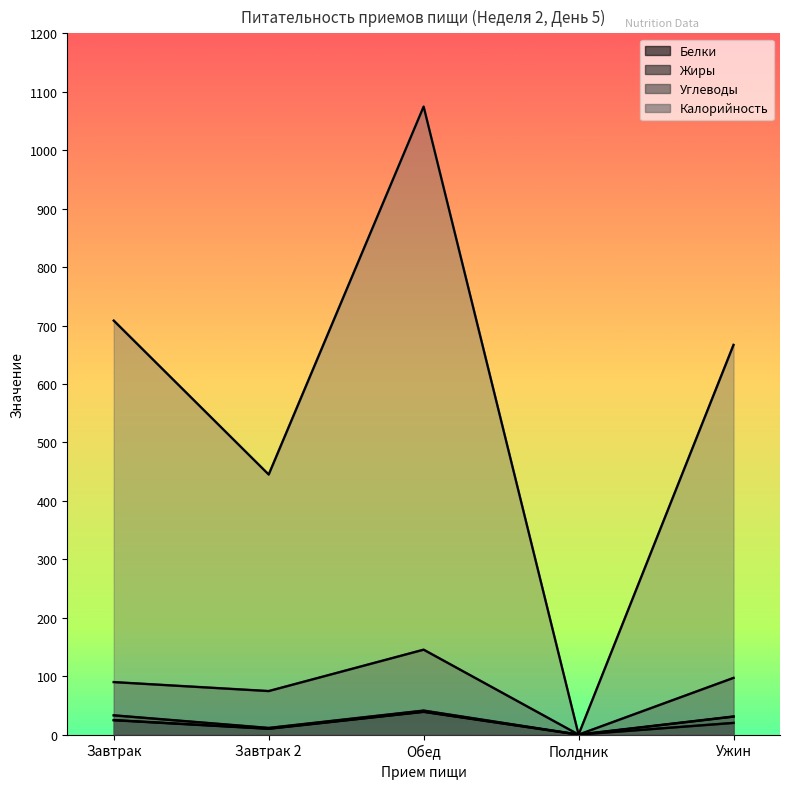

What is the total value across all series at Обед?

1300.1